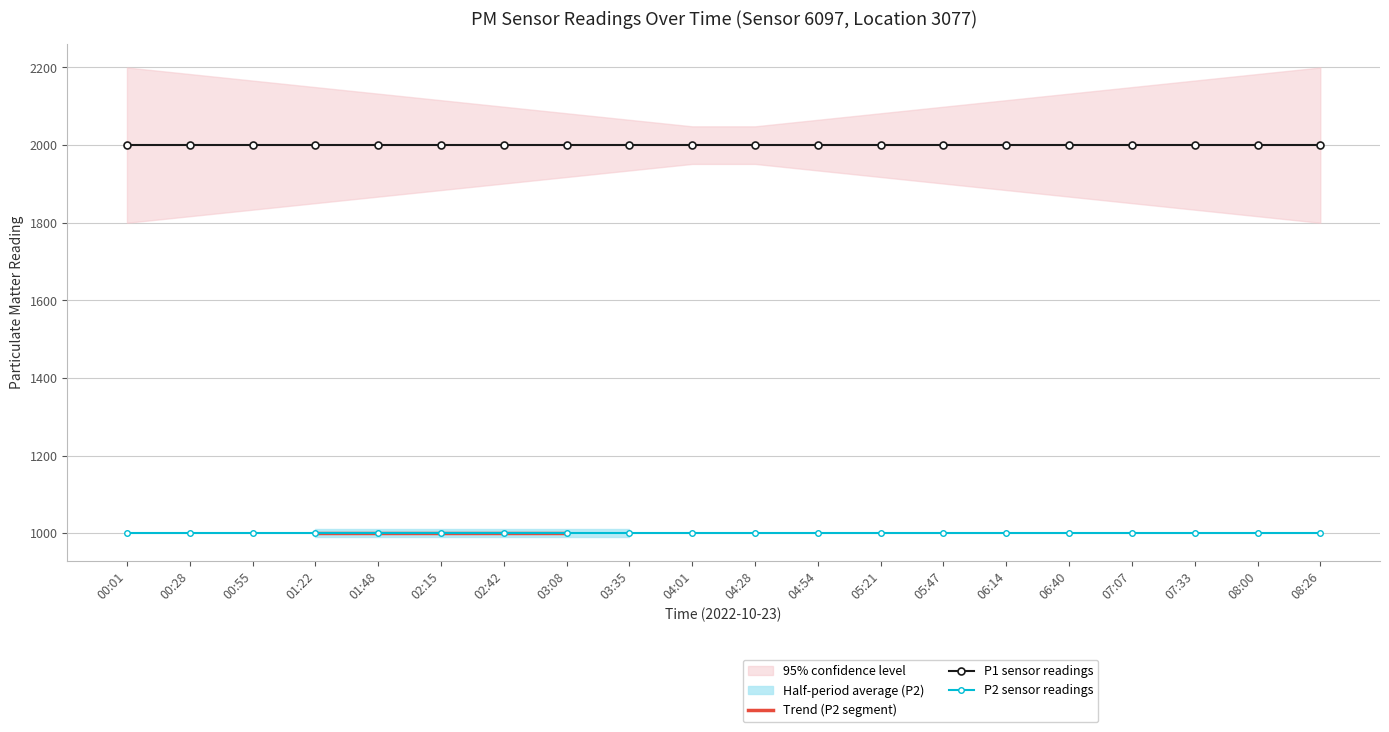

Where is P1 nearest to the value 1999?

00:01